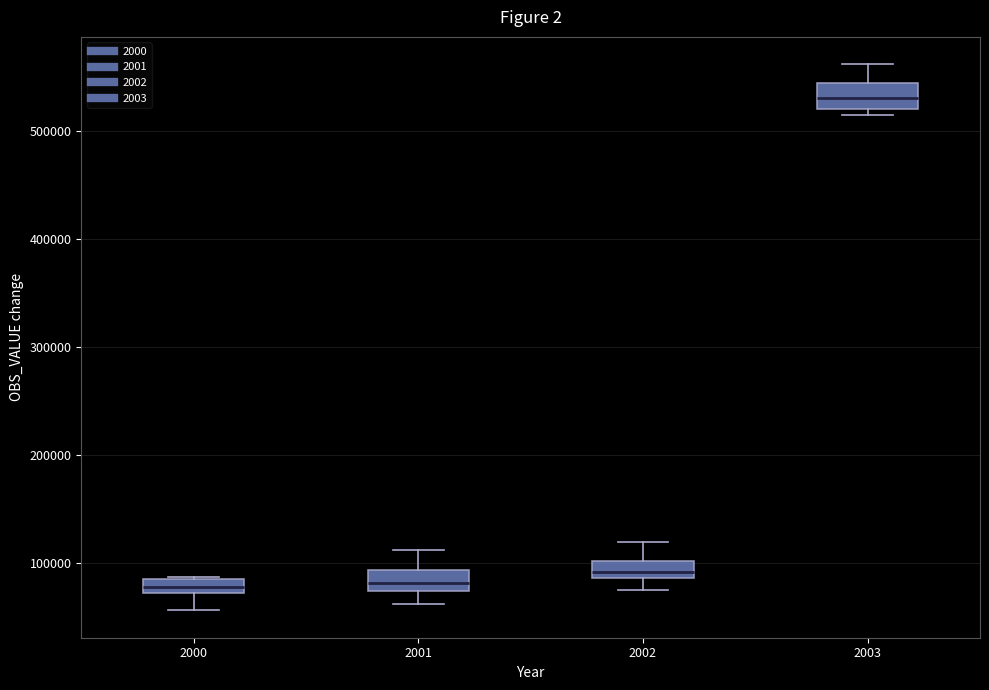

Where is the lower edge of the box at x = 2000 on the y-axis? The values are not printed on the chart, so give them approximately, as read against the axis.

70000